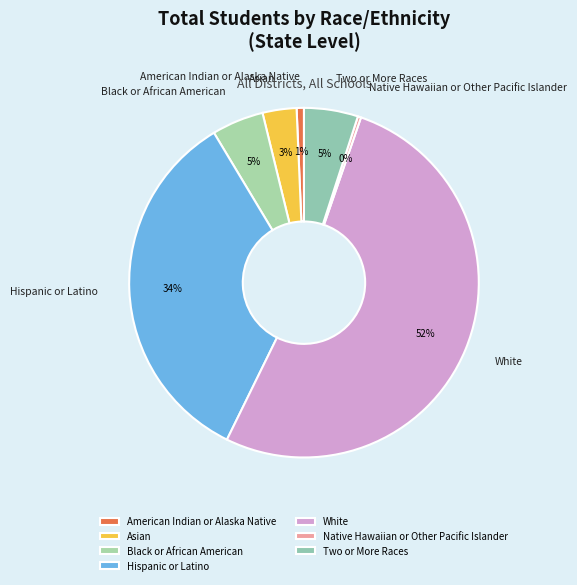

Combined, do American Indian or Alaska Native and White account for over 50%?

Yes